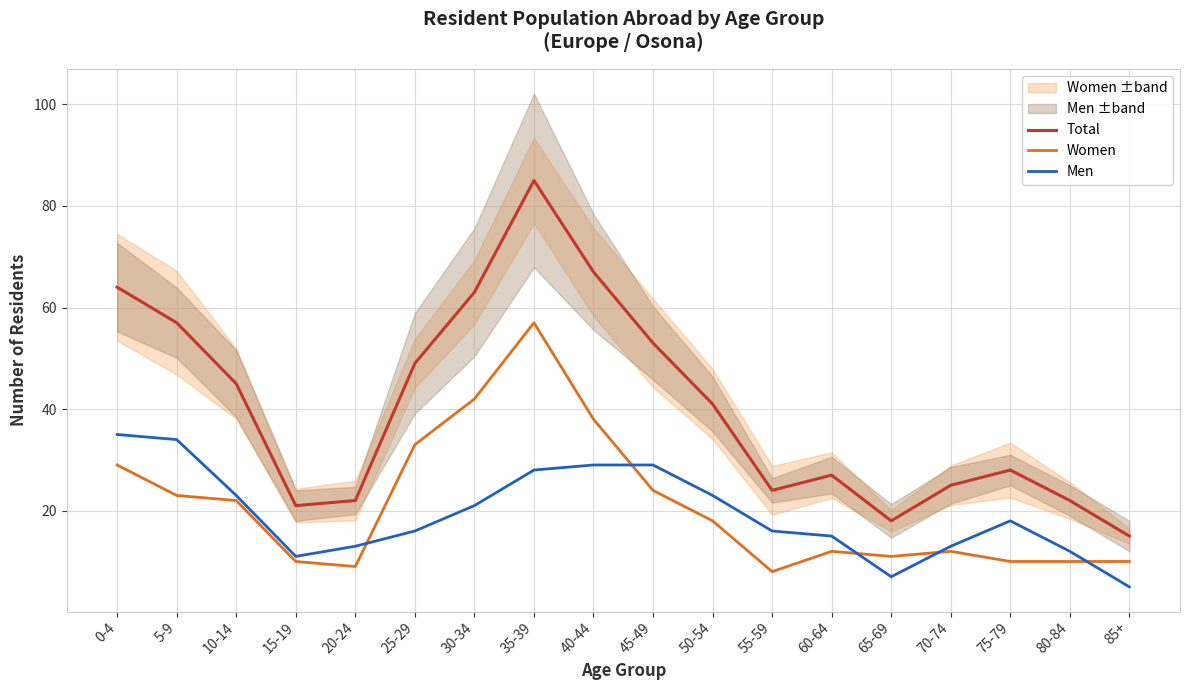

What is the lowest value of the Men series?

5